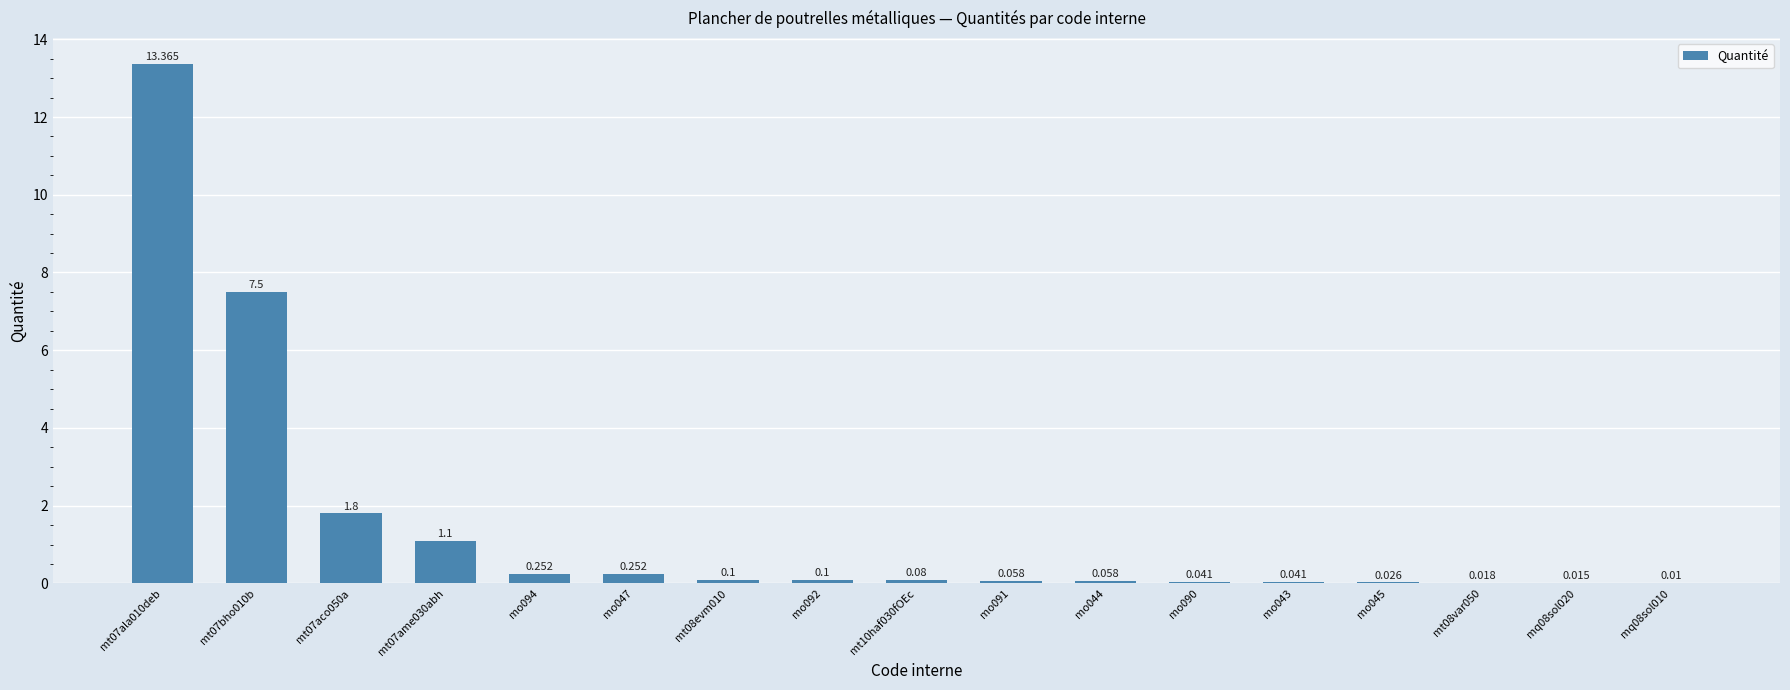

List the labels in order of value, largest first.

mt07ala010deb, mt07bho010b, mt07aco050a, mt07ame030abh, mo094, mo047, mt08evm010, mo092, mt10haf030fOEc, mo091, mo044, mo090, mo043, mo045, mt08var050, mq08sol020, mq08sol010